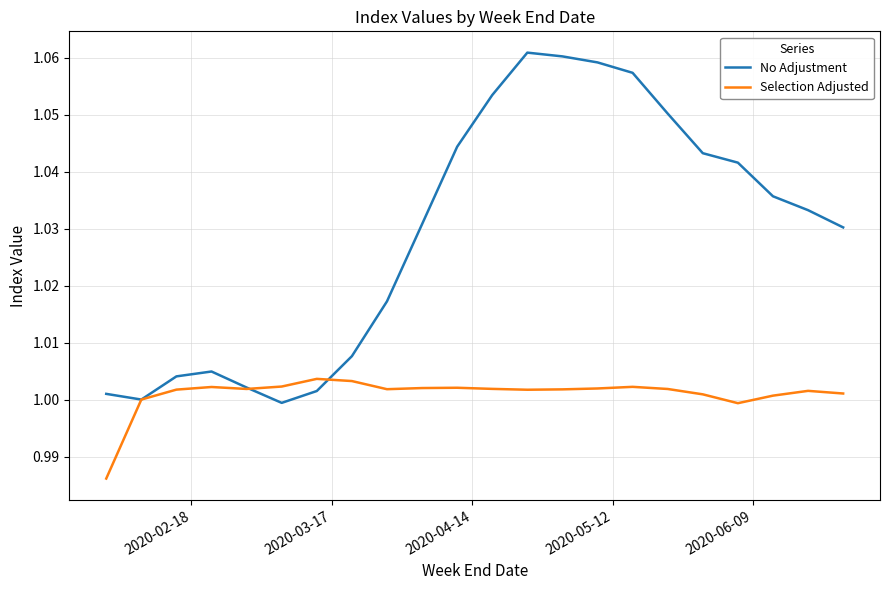

List the series in order of their overall mean, highest first.

No Adjustment, Selection Adjusted